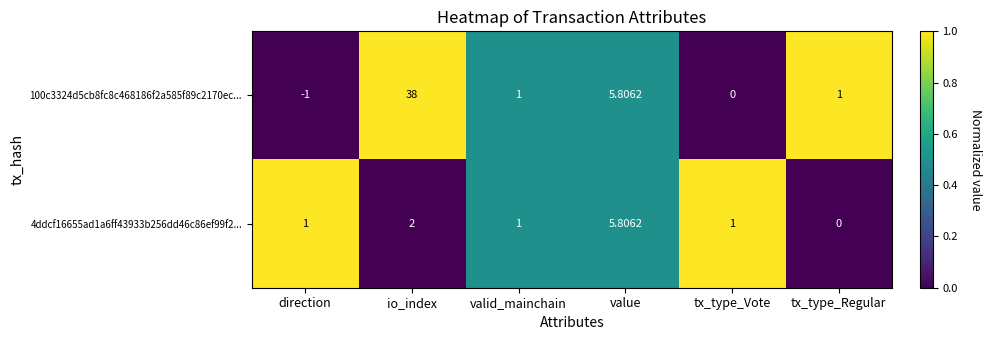

At which category is the sum across all series the highest?

io_index